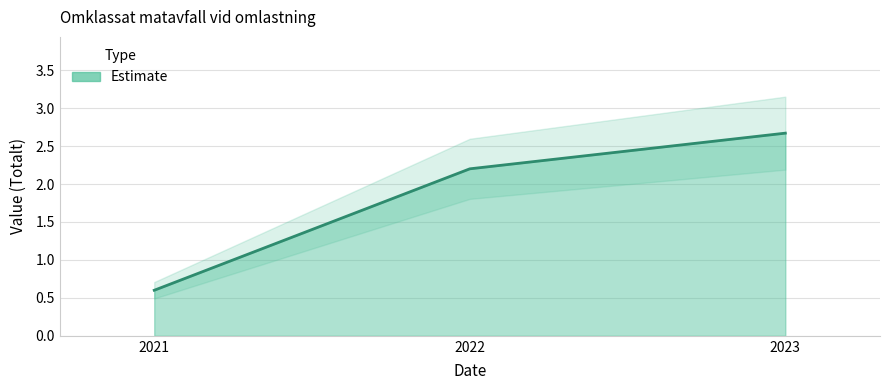

What is the smallest value displayed?

0.6